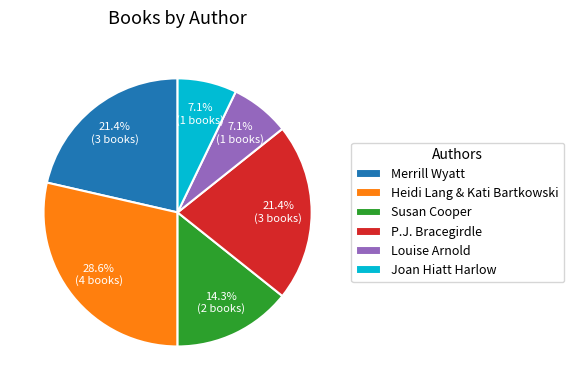

What is the largest slice in the pie chart?

Heidi Lang & Kati Bartkowski